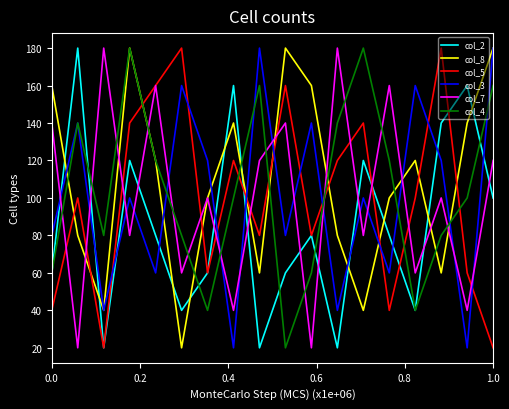

What is the difference between the maximum and minimum values in the col_8 series?

160